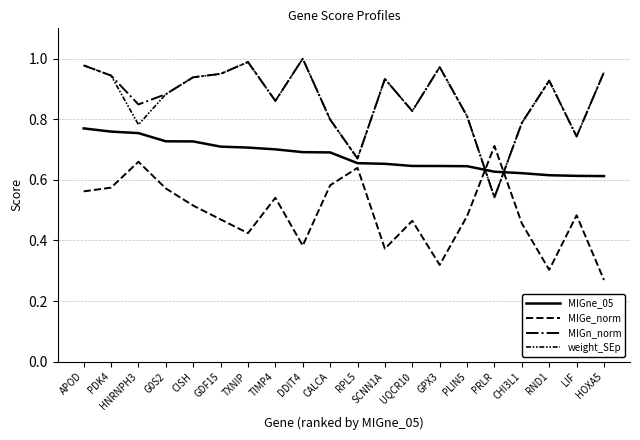

Does the chart display data point markers on the line(s)?

No